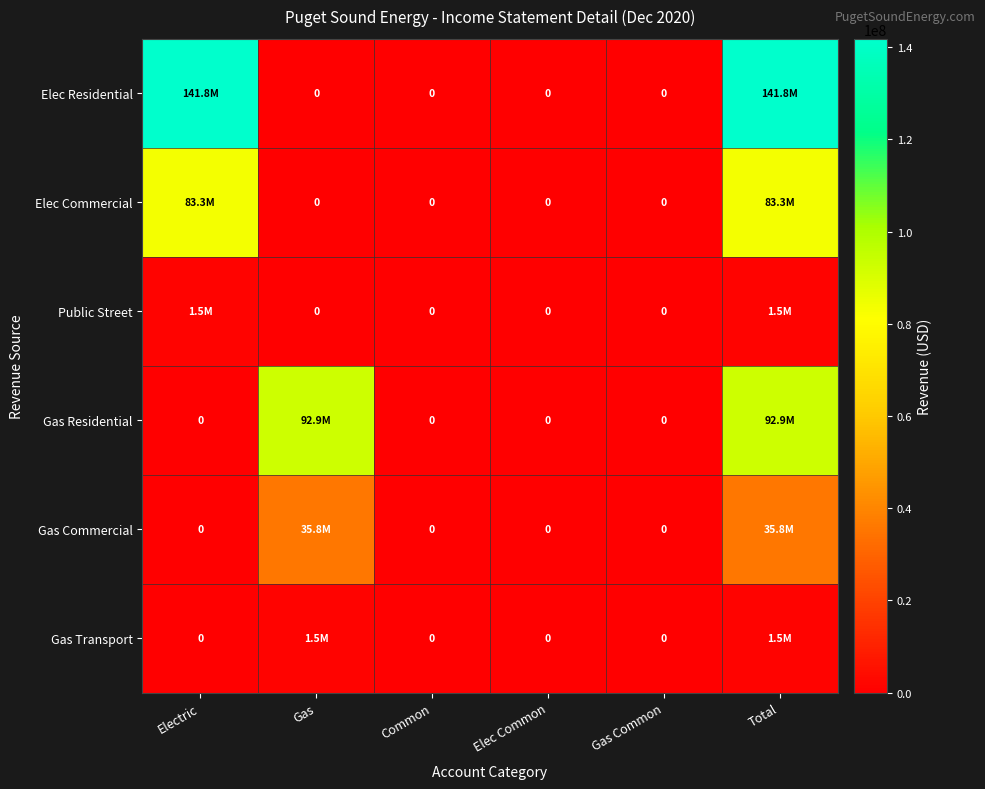

Rank the series by their maximum value, from highest to lowest.

Elec Residential, Gas Residential, Elec Commercial, Gas Commercial, Gas Transport, Public Street